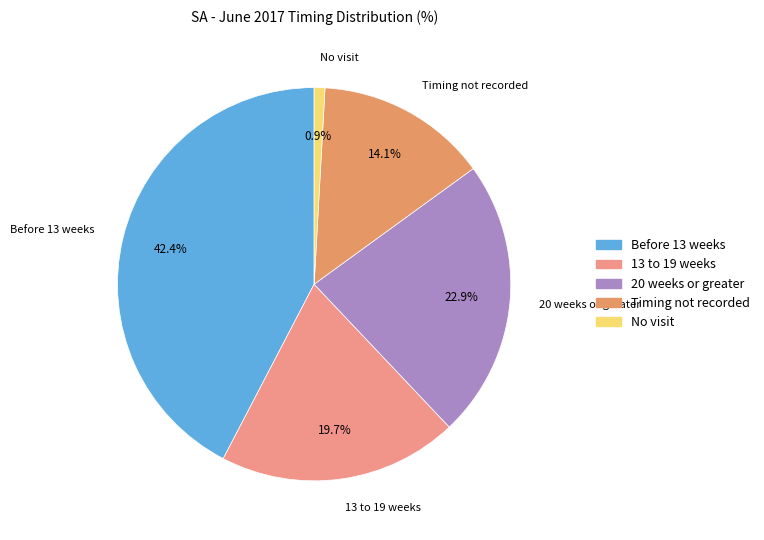

Which category has the smallest portion of the pie?

No visit